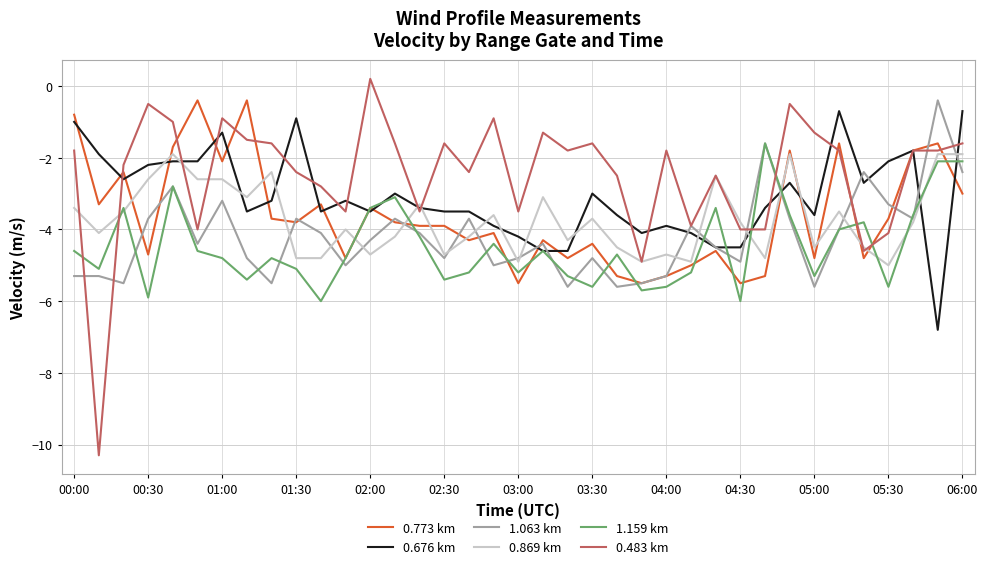

Which series has the largest total across all categories?

0.483 km